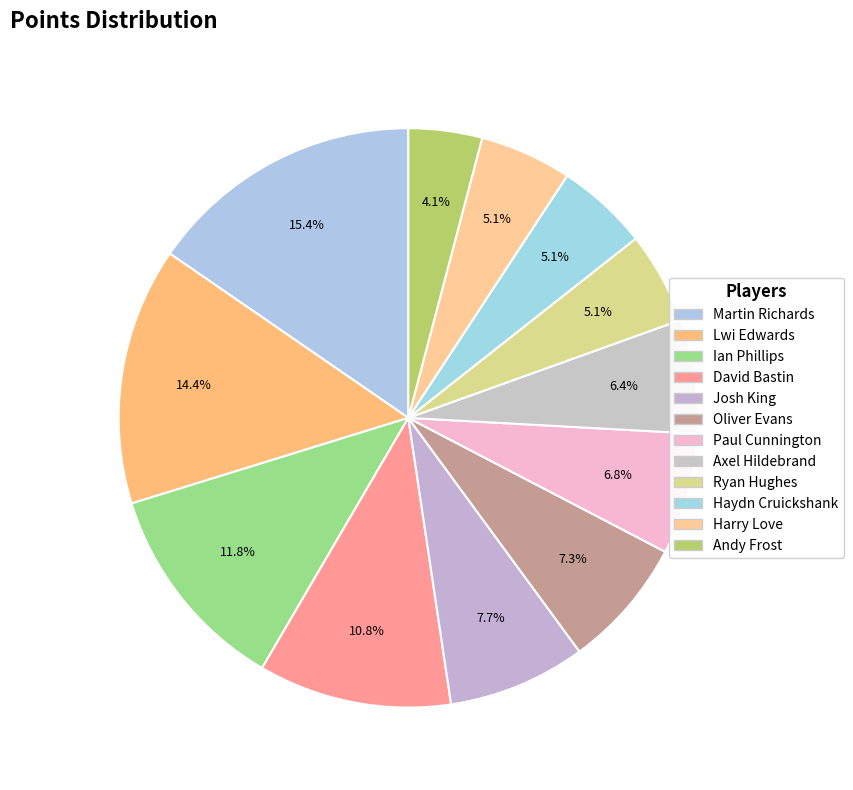

Count the number of slices in the pie.

12